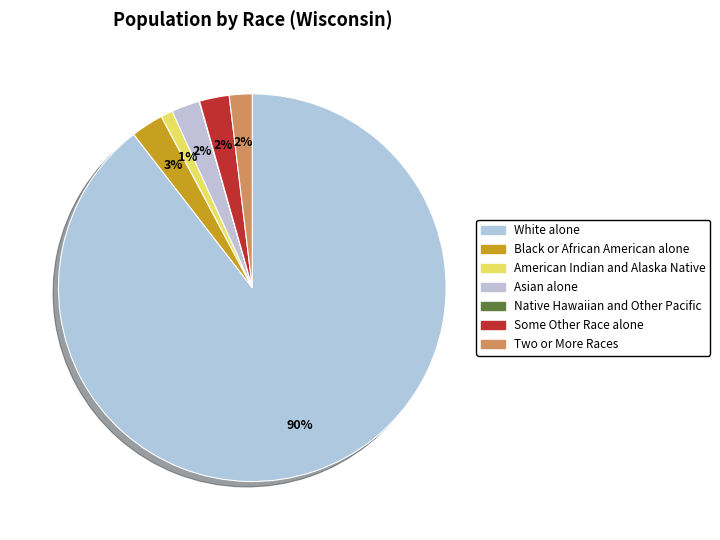

Count the number of slices in the pie.

7